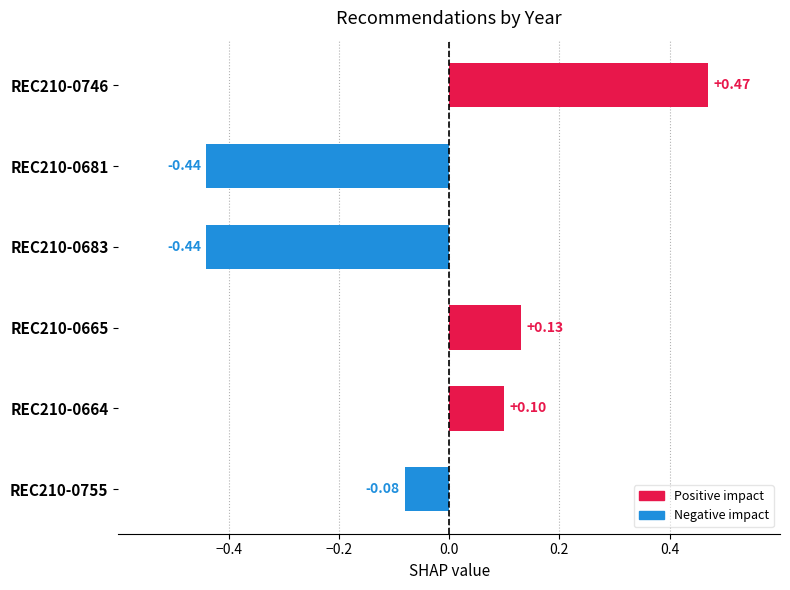

What is the difference between the maximum and minimum values?

0.9